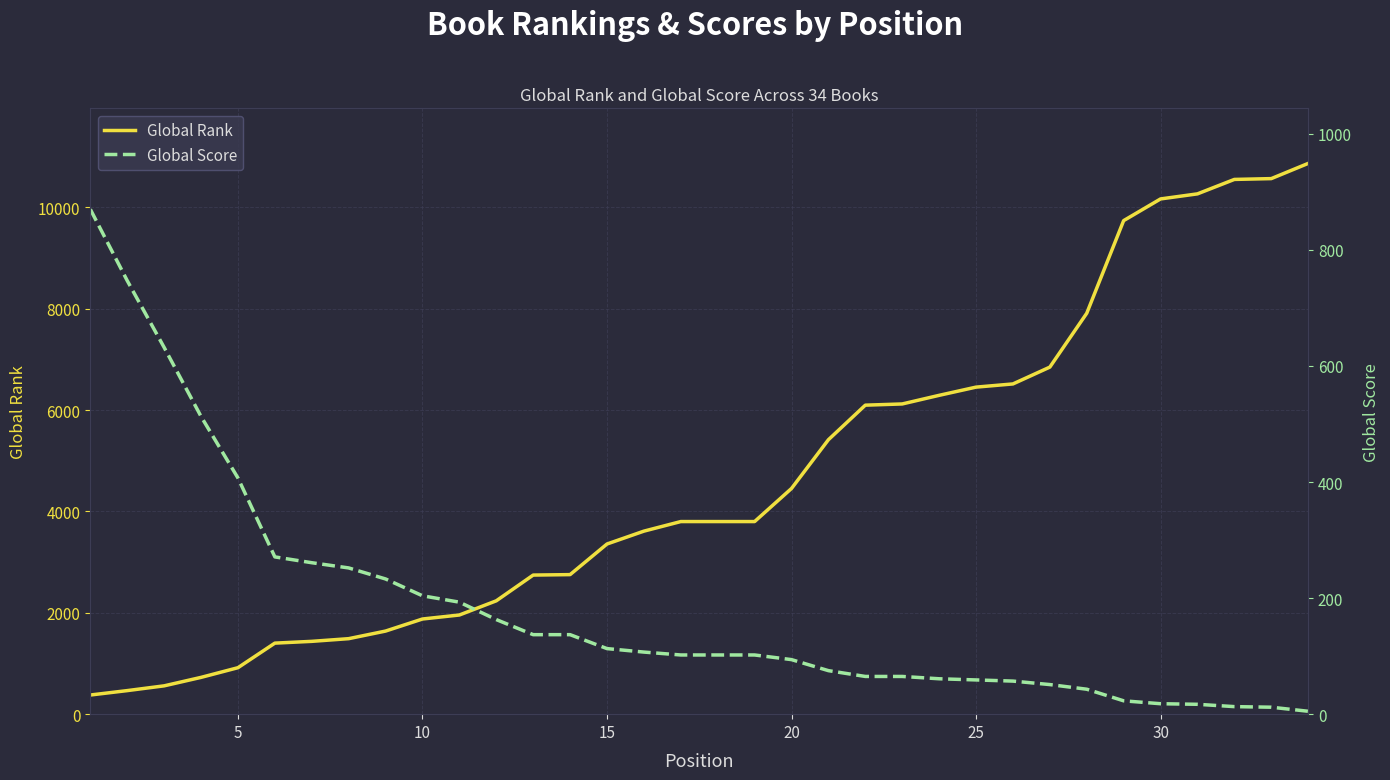

What is the sum of all Global Rank values?

157239